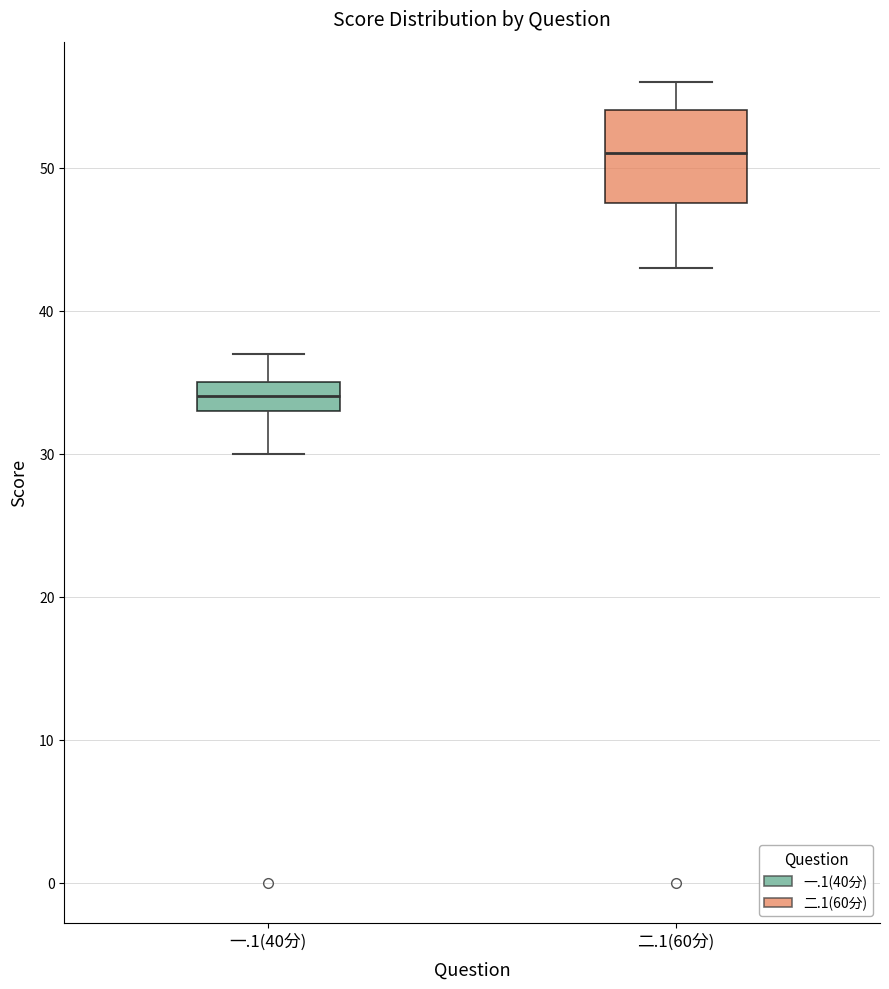

Where does the upper whisker of the box for 一.1(40分) end on the y-axis? The values are not printed on the chart, so give them approximately, as read against the axis.

37